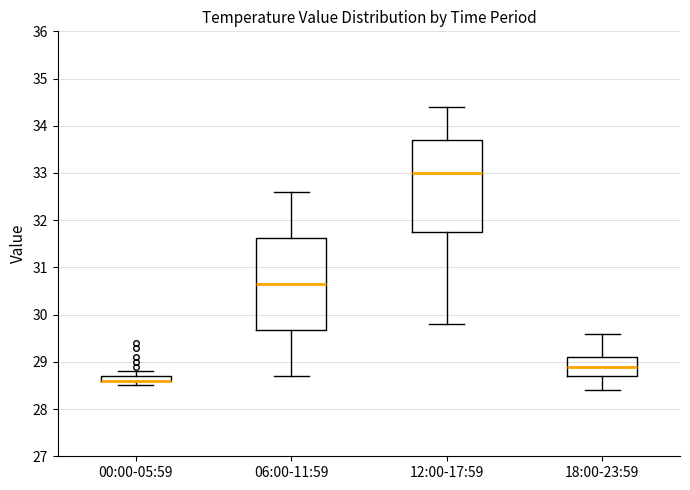

Where is the upper edge of the box for 00:00-05:59 on the y-axis? The values are not printed on the chart, so give them approximately, as read against the axis.

28.7